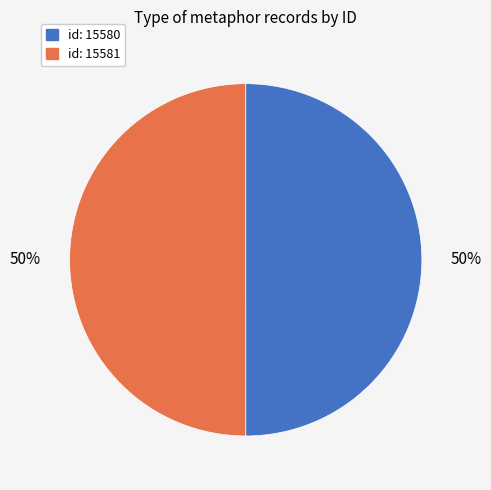

To the nearest percent, what is the average slice percentage?

50%